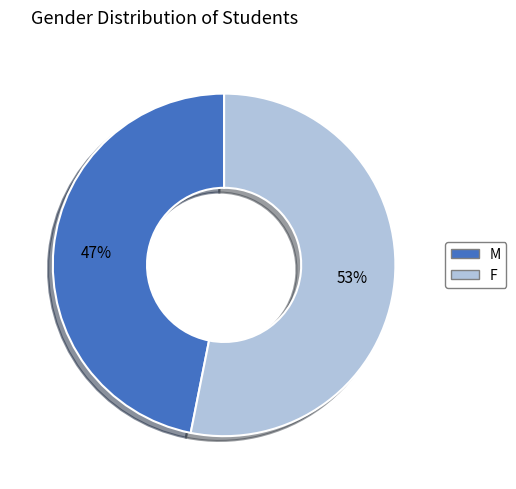

Which has a higher value, M or F?

F